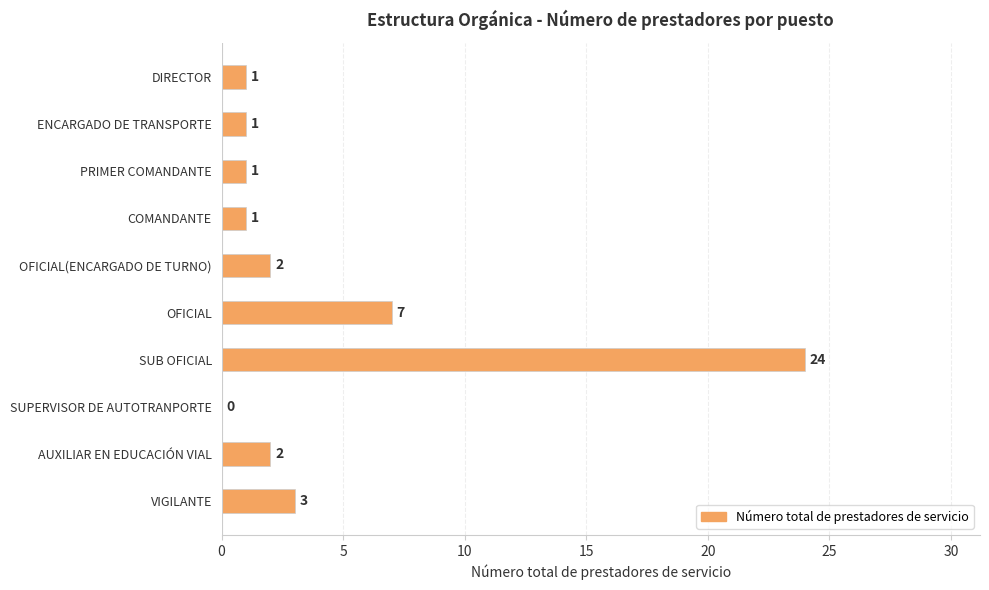

What is the ratio of the value at PRIMER COMANDANTE to the value at COMANDANTE?

1.0